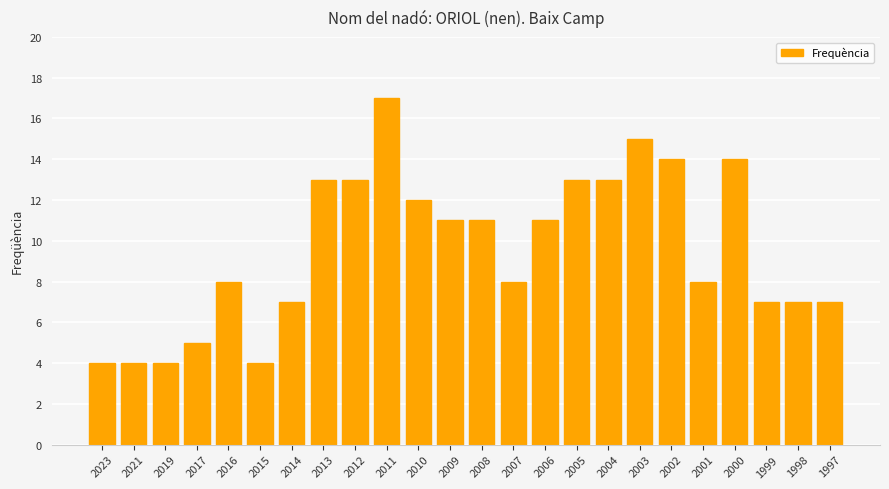

What is the value of the 13th bar from the left?

11